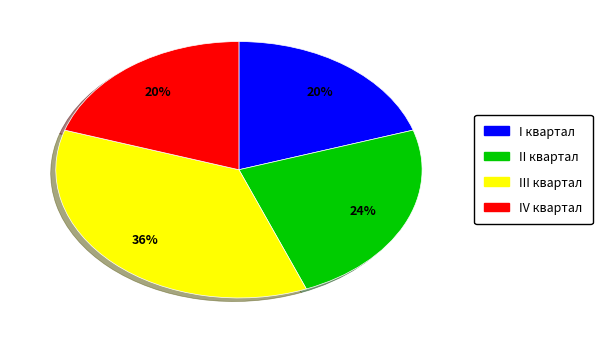

Which has a higher value, III квартал or I квартал?

III квартал